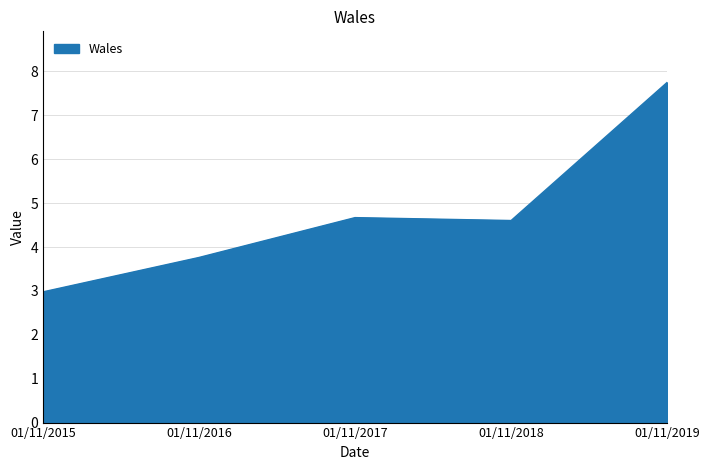

Where is the first local maximum?

01/11/2017